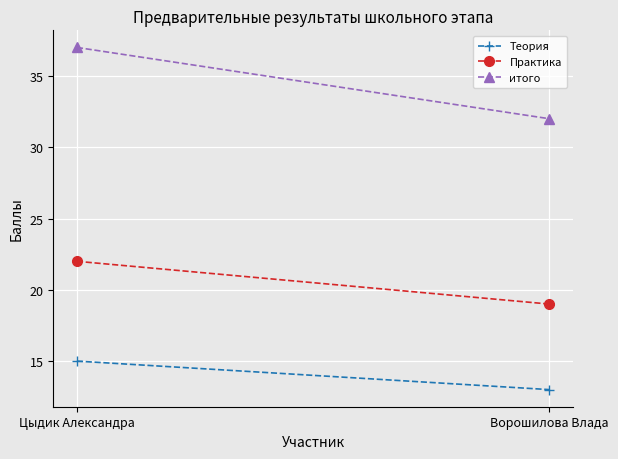

True or false: итого has a value of 32 at Ворошилова Влада.

True